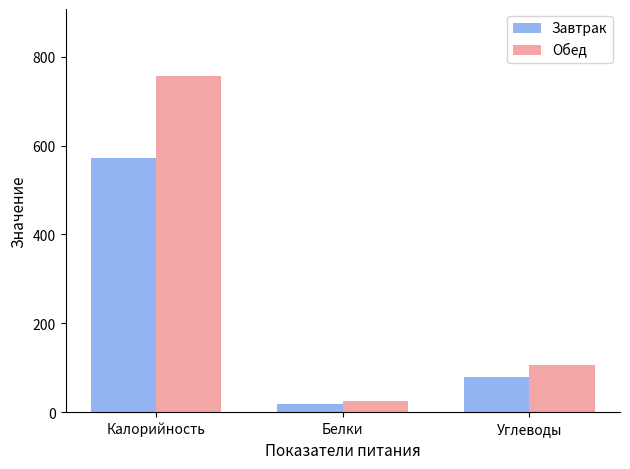

At how many categories does at least one series exceed 452?

1